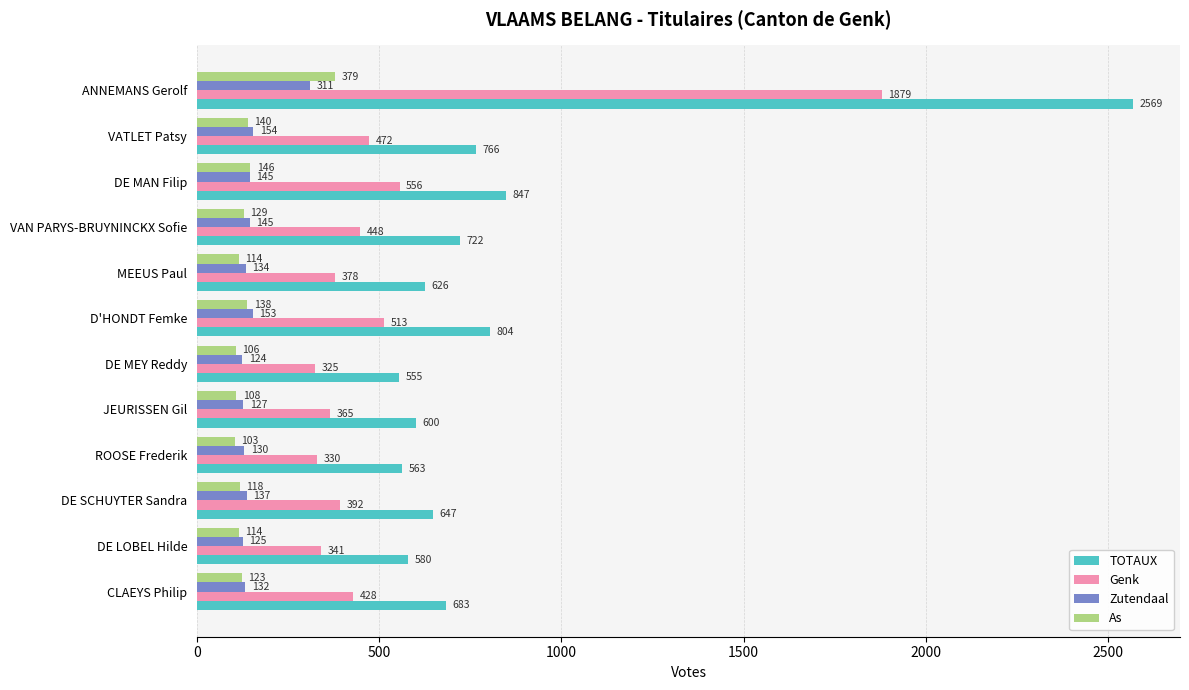

Which series has the widest spread of values?

TOTAUX